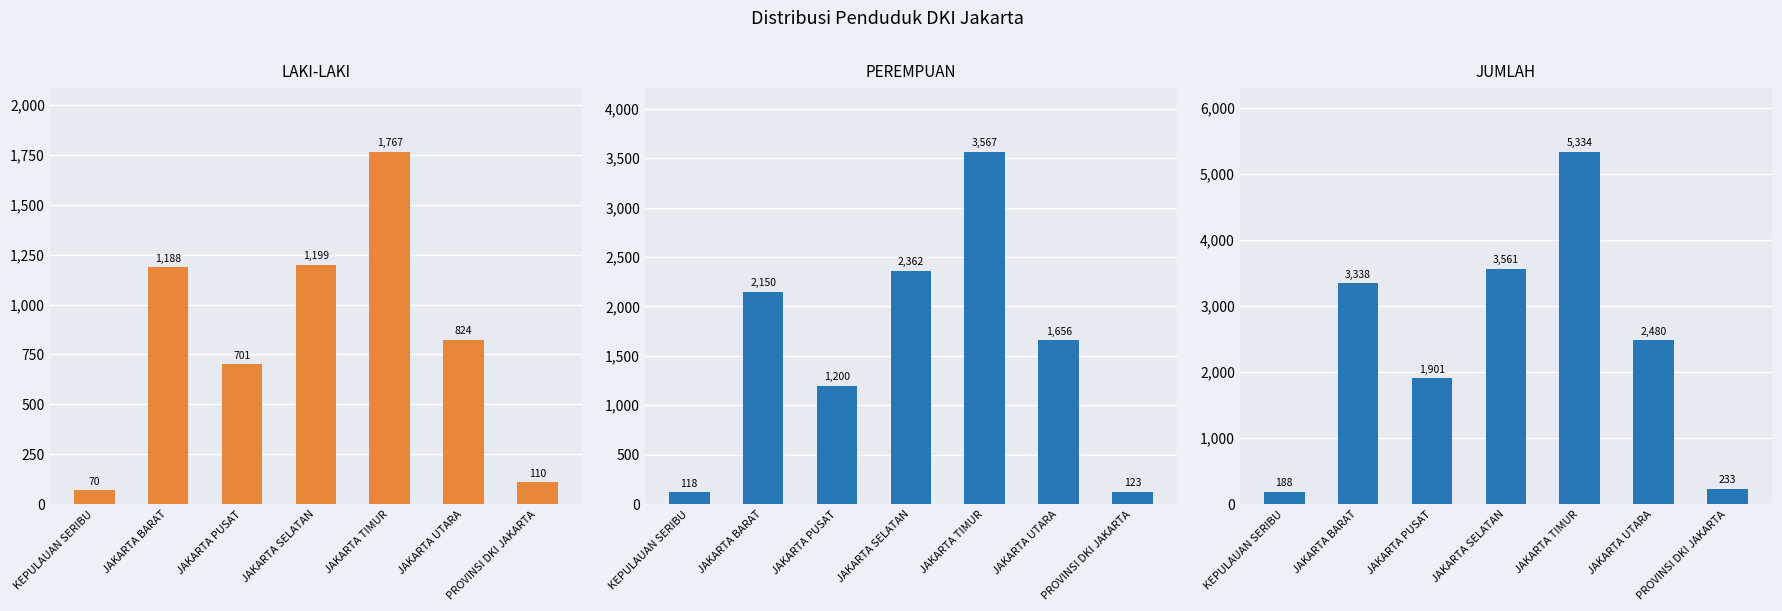

At which category does the chart reach its peak across all series?

JAKARTA TIMUR